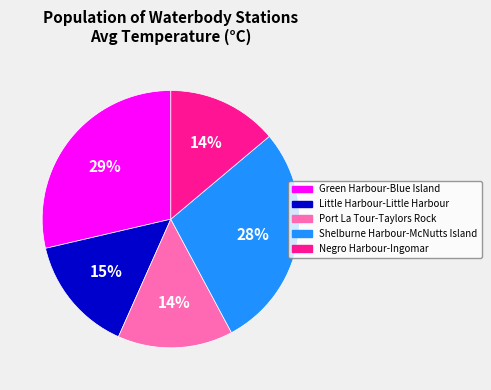

Is the sum of Little Harbour-Little Harbour and Port La Tour-Taylors Rock greater than half?

No